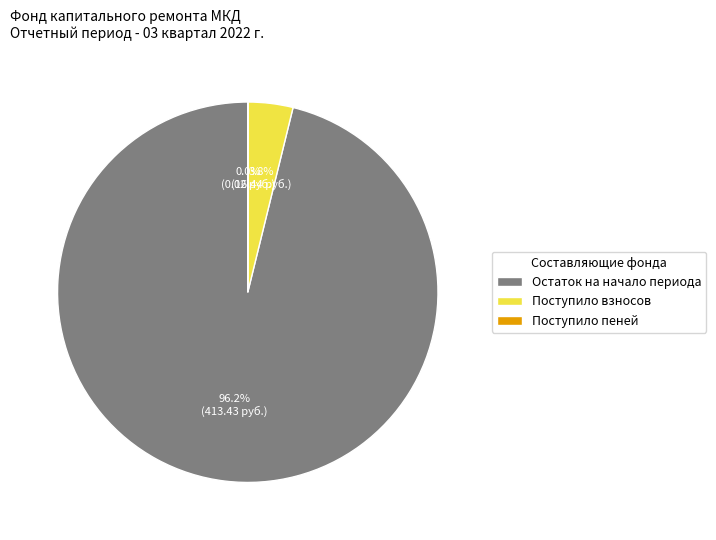

Which has a higher value, Остаток на начало периода or Поступило взносов?

Остаток на начало периода